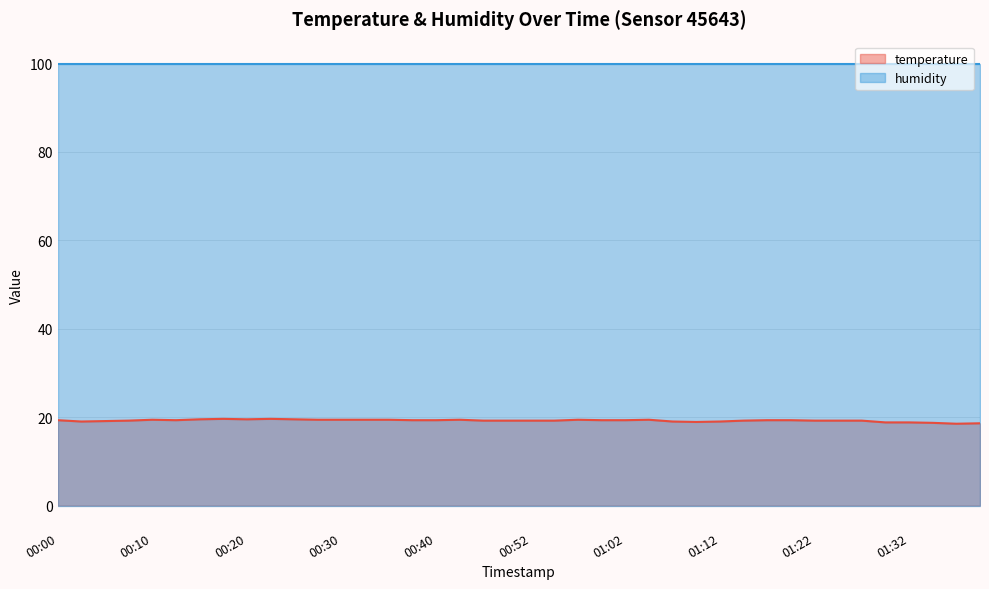

Which category has the highest value across all series?

00:17